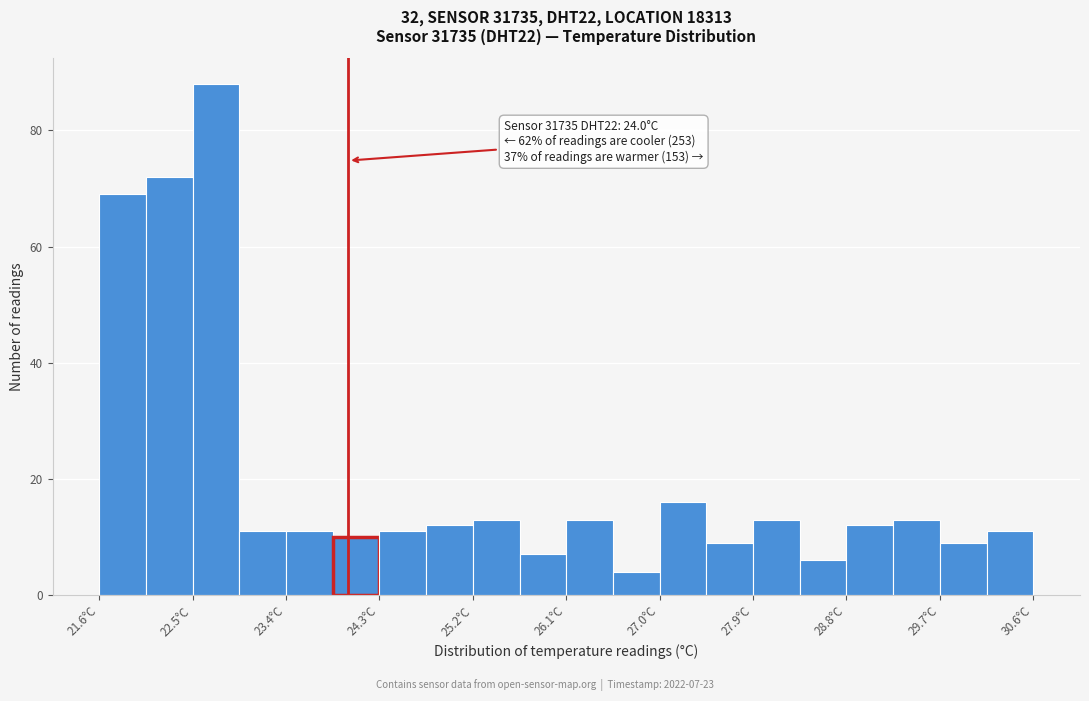

Over which range of the x-axis is the bar tallest?

22.50 to 22.95